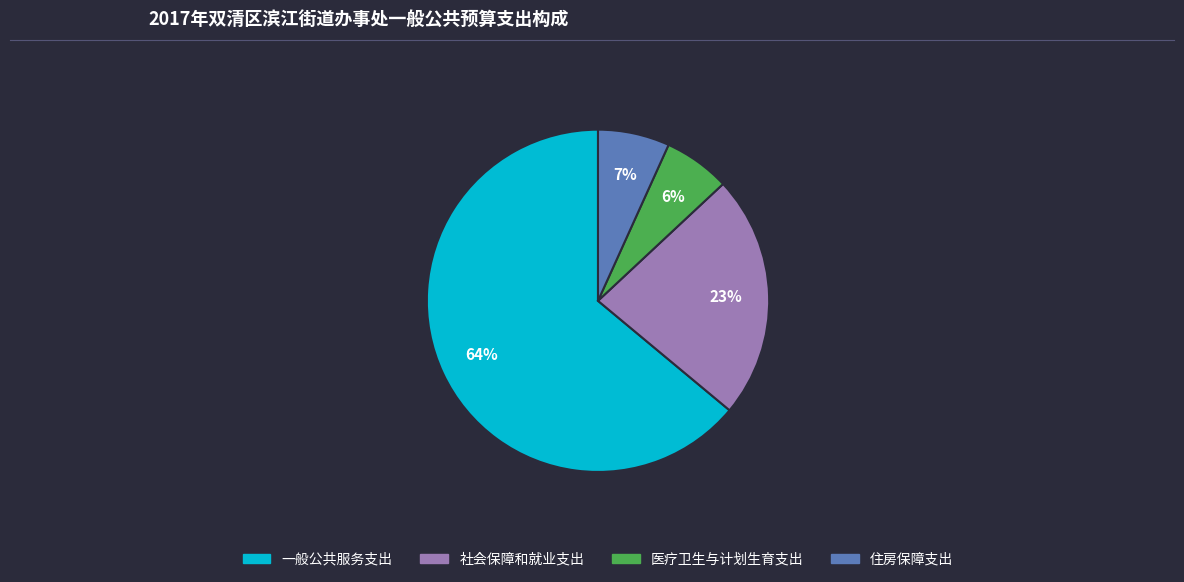

Is the sum of 住房保障支出 and 一般公共服务支出 greater than half?

Yes